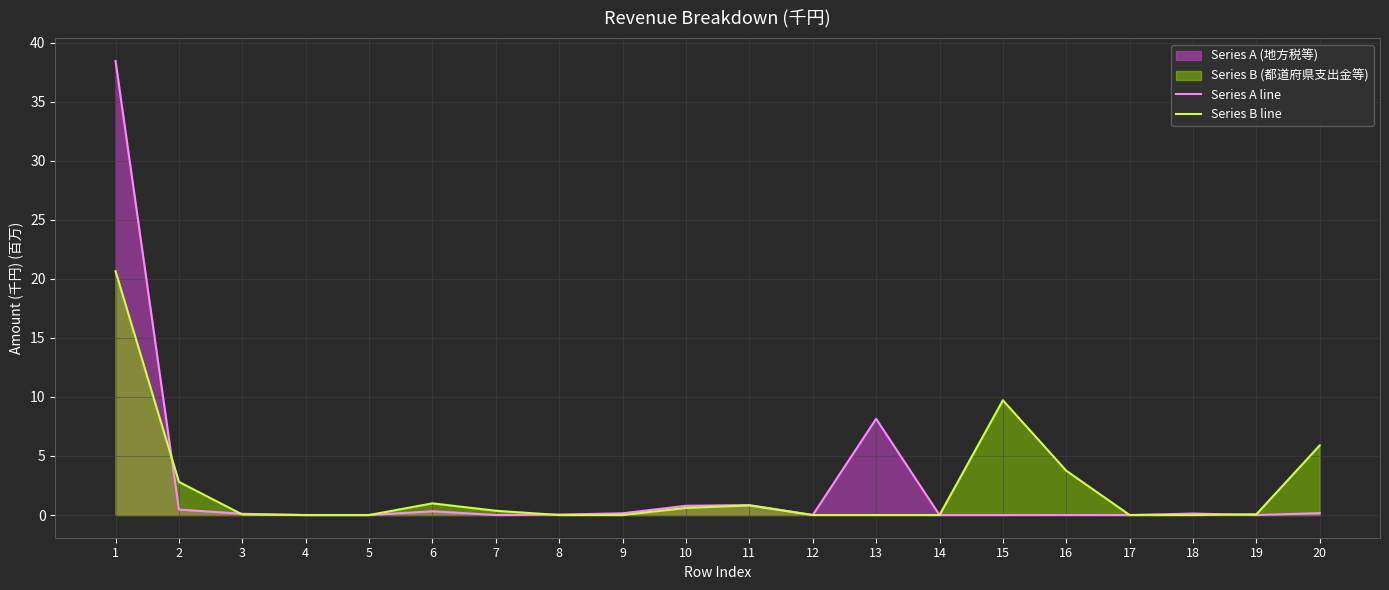

Reading right to left, transcribe all the data shown in this chart.

Series A line: 20=0.2	19=0.0	18=0.1	17=0.0	16=0.0	15=0.0	14=0.0	13=8.1	12=0.0	11=0.8	10=0.8	9=0.1	8=0.0	7=0.0	6=0.3	5=0.0	4=0.0	3=0.1	2=0.5	1=38.4
Series B line: 20=5.9	19=0.1	18=0.0	17=0.0	16=3.8	15=9.7	14=0.0	13=0.0	12=0.0	11=0.8	10=0.6	9=0.0	8=0.0	7=0.4	6=1.0	5=0.0	4=0.0	3=0.0	2=2.8	1=20.6